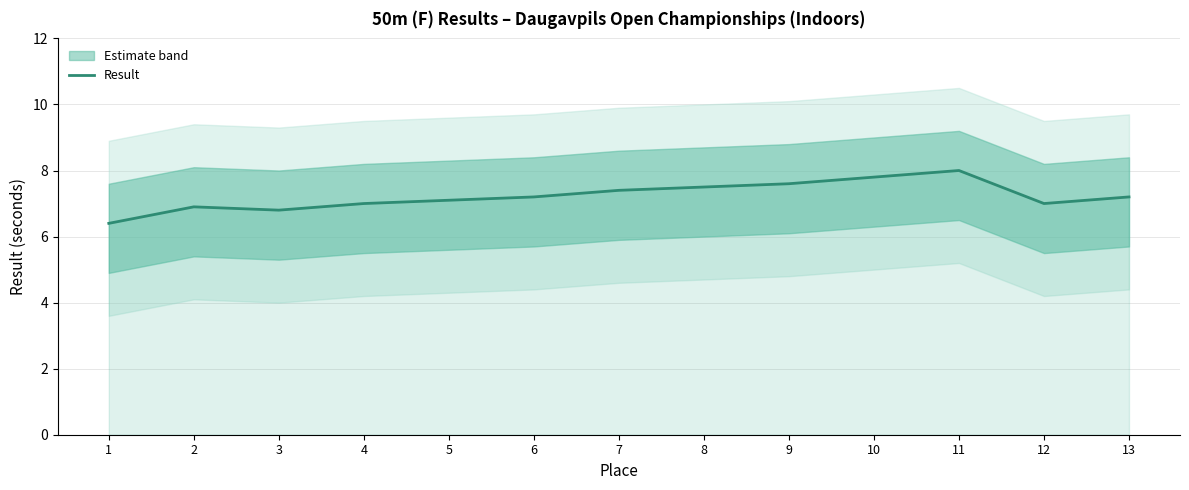

Reading right to left, list all the values displayed in this chart.

13=7.2	12=7.0	11=8.0	10=7.8	9=7.6	8=7.5	7=7.4	6=7.2	5=7.1	4=7.0	3=6.8	2=6.9	1=6.4